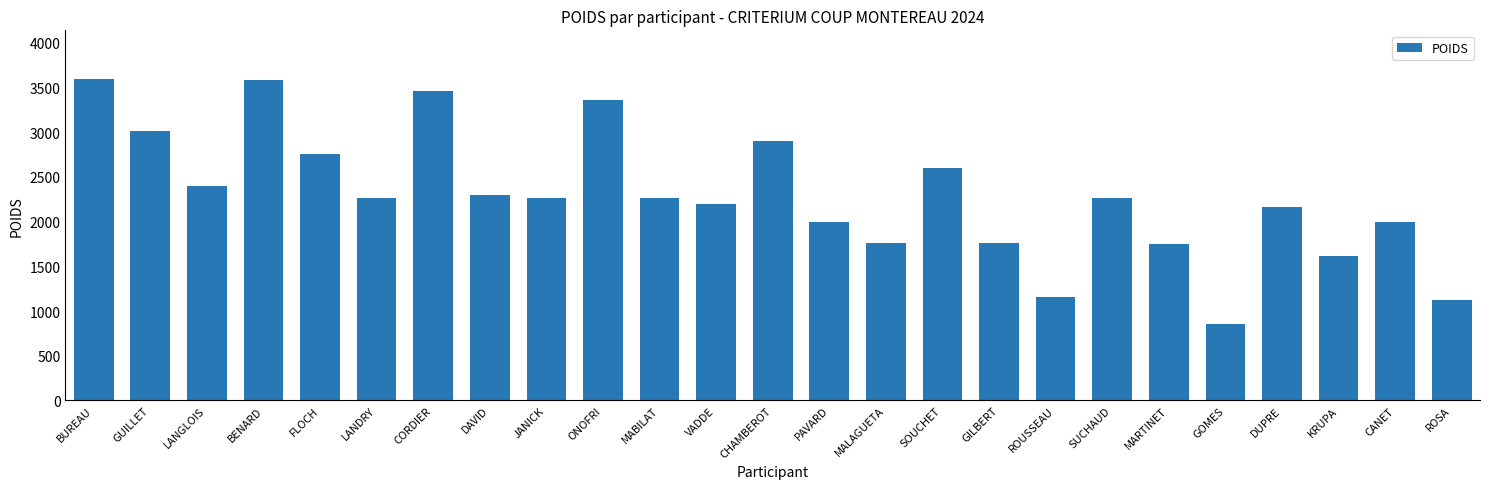

Which has a higher value, GOMES or CANET?

CANET